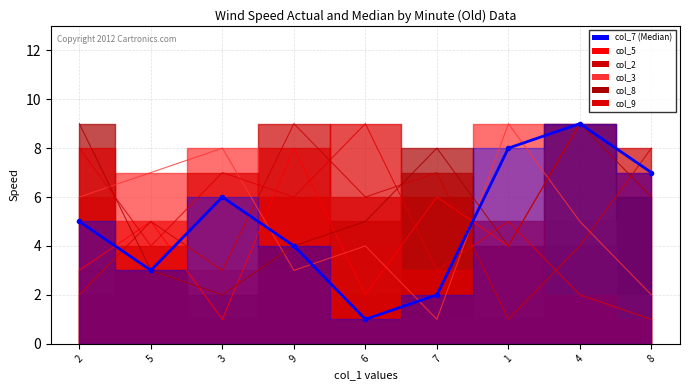

The value of col_9 at 2 is 8. True or false?

True